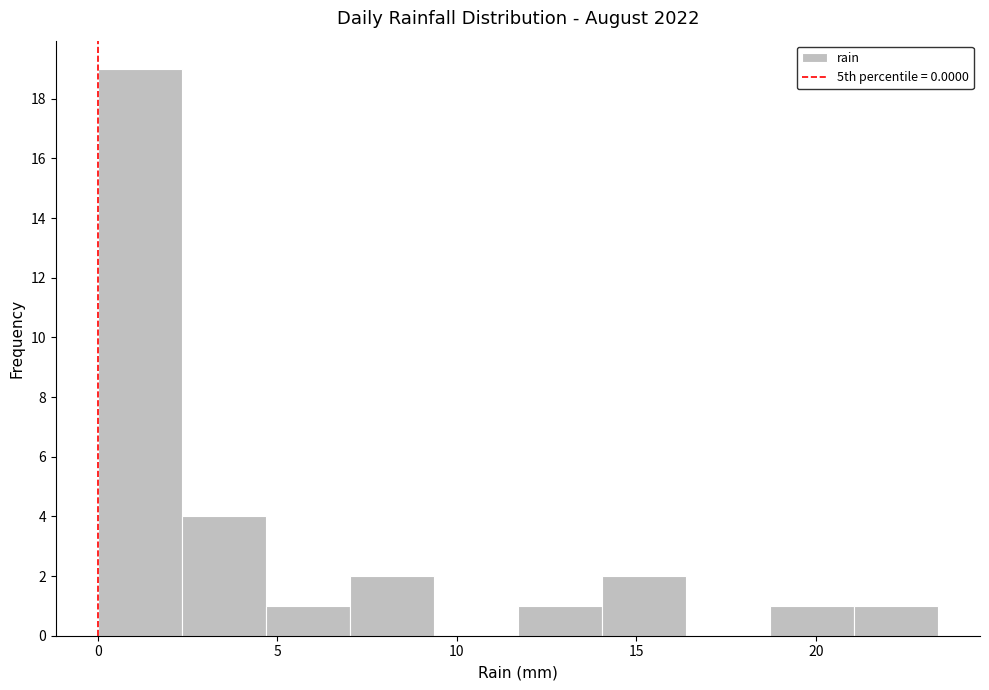

Reading left to right, list every bar in this chart as the range it spans on the x-axis followed by its height. Neither the bar edges nor the heights are printed on the chart, so give them approximately, as read against the axes.

0.0 to 2.5: 19
2.5 to 4.5: 4
4.5 to 7.0: 1
7.0 to 9.5: 2
9.5 to 11.5: 0
11.5 to 14.0: 1
14.0 to 16.5: 2
16.5 to 18.5: 0
18.5 to 21.0: 1
21.0 to 23.5: 1